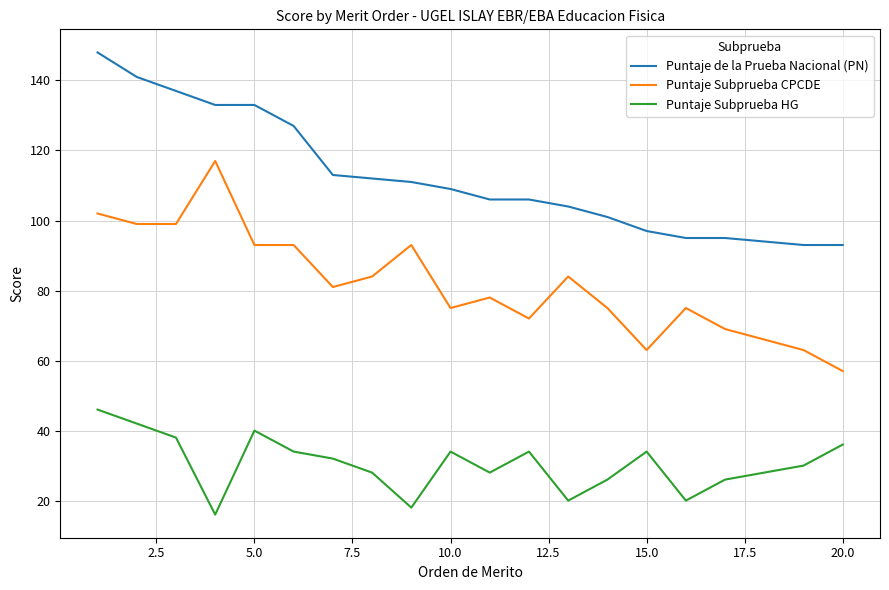

What is the difference between the maximum and minimum values in the Puntaje de la Prueba Nacional (PN) series?

55